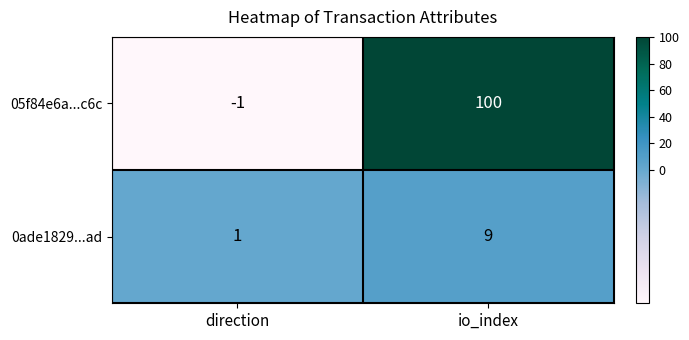

Which series has the largest range (max minus min)?

05f84e6a...c6c